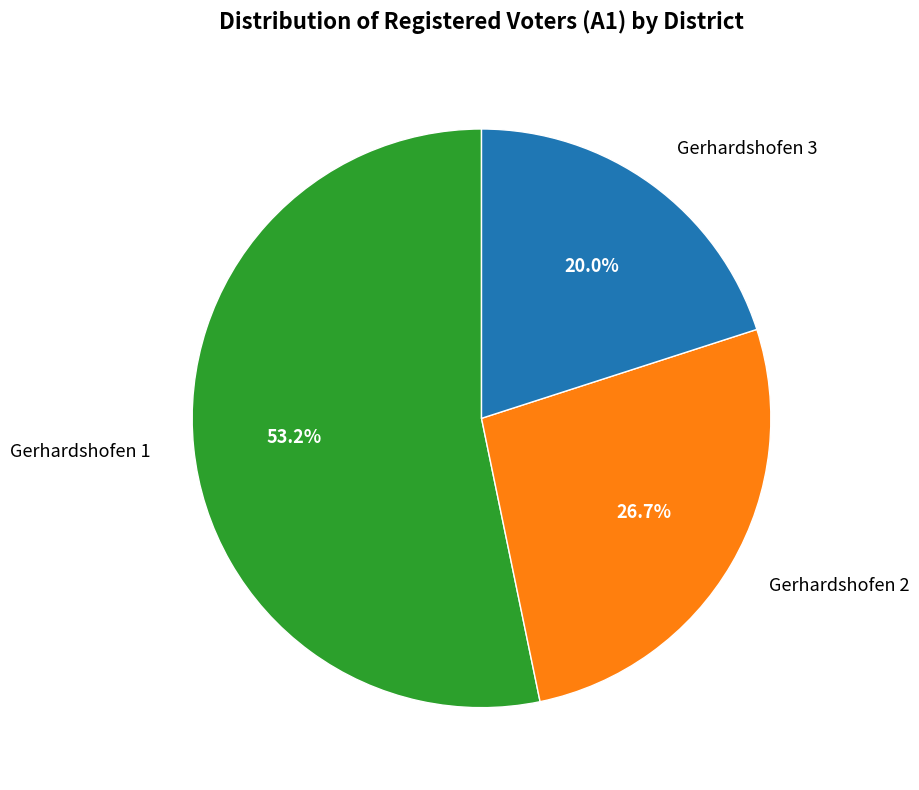

To the nearest percent, what is the combined percentage of Gerhardshofen 3 and Gerhardshofen 2?

47%